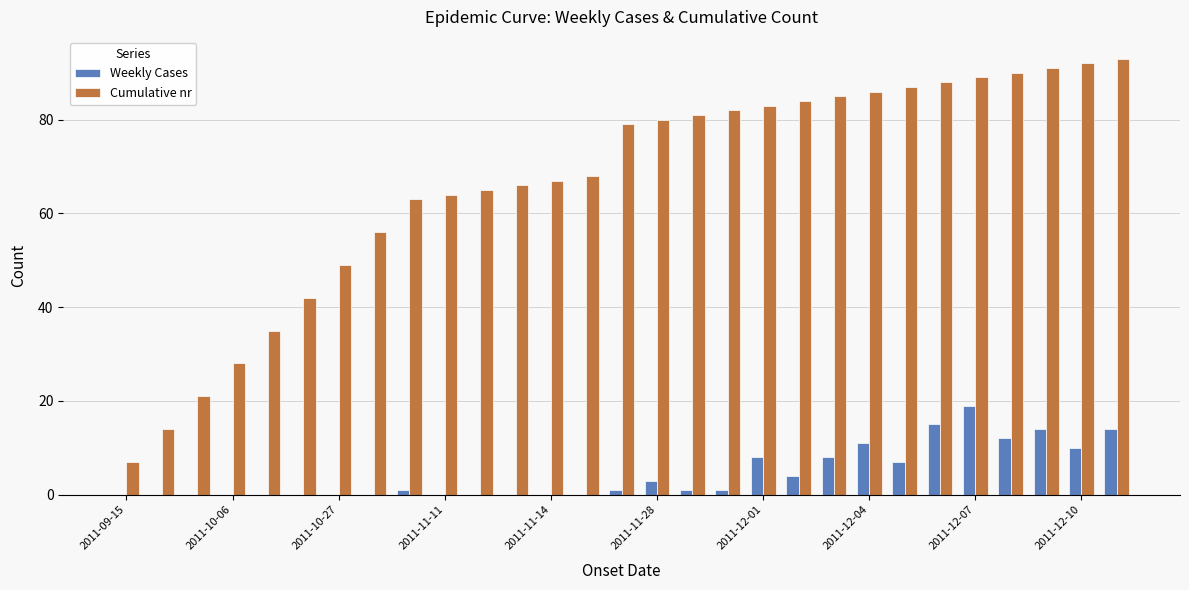

Which series has the largest total across all categories?

Cumulative nr